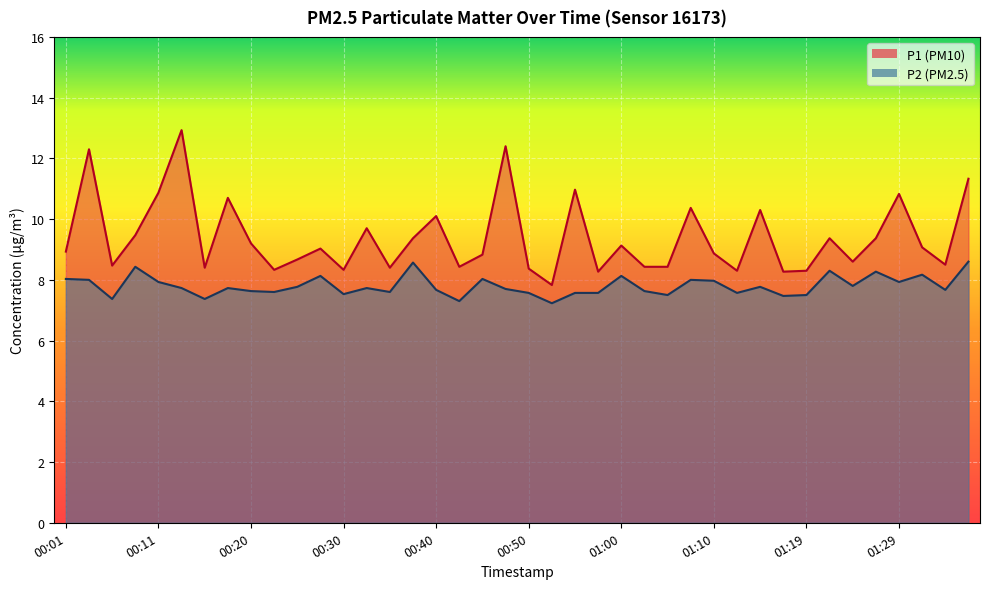

What is the value of the P1 point at the 30th from the left?

8.3